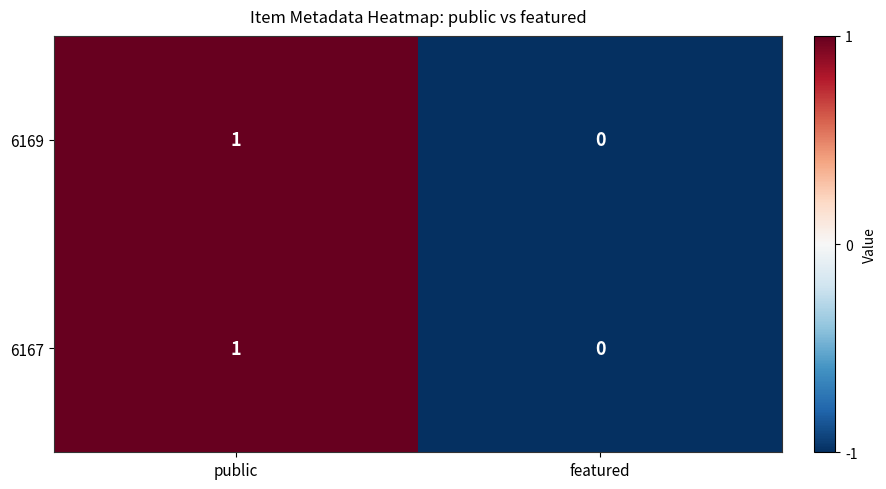

Where is 6169 nearest to the value 0?

featured